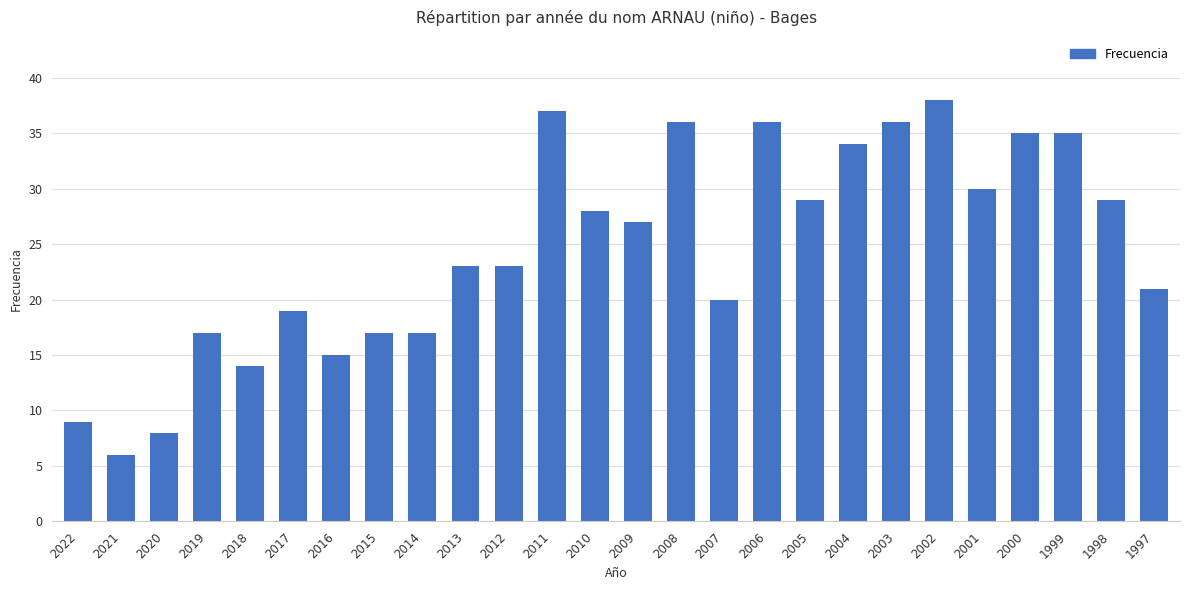

What is the change in value from 2004 to 2003?

+2